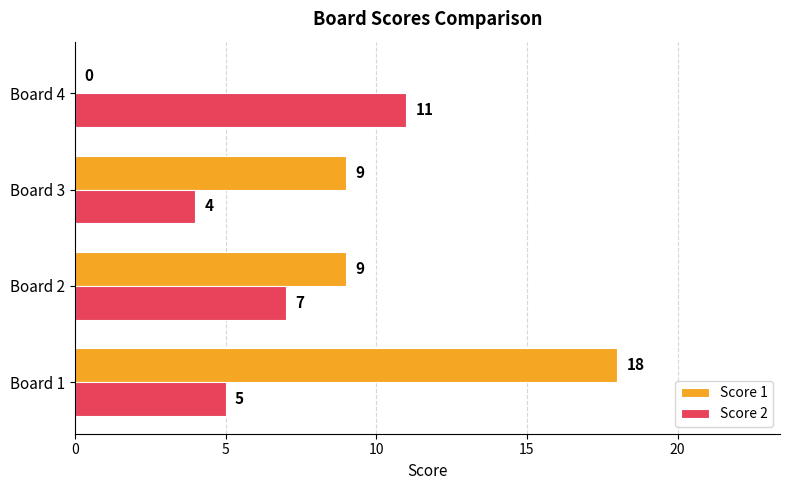

How many positive values does the Score 1 series have?

3